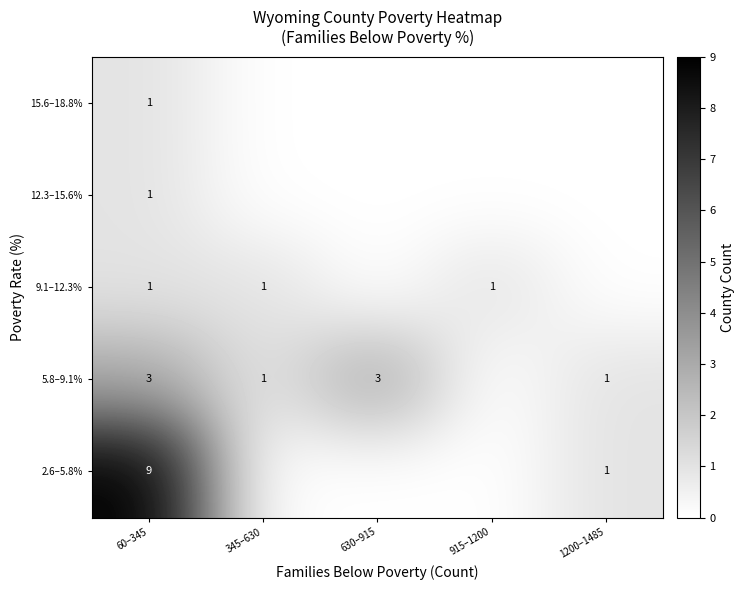

What is the maximum value shown in the chart?

9